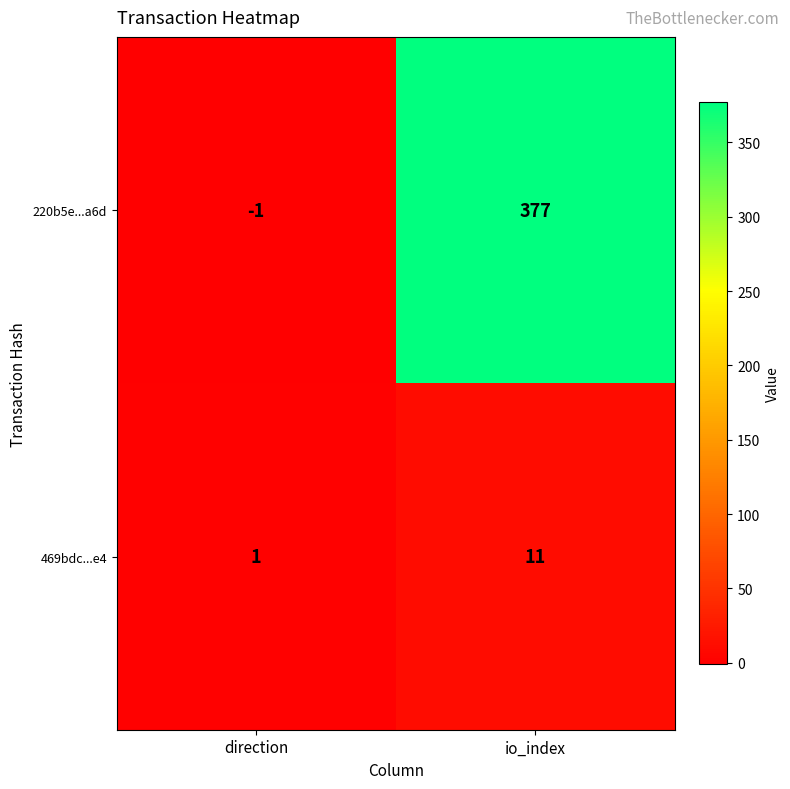

At how many categories does at least one series exceed 125?

1